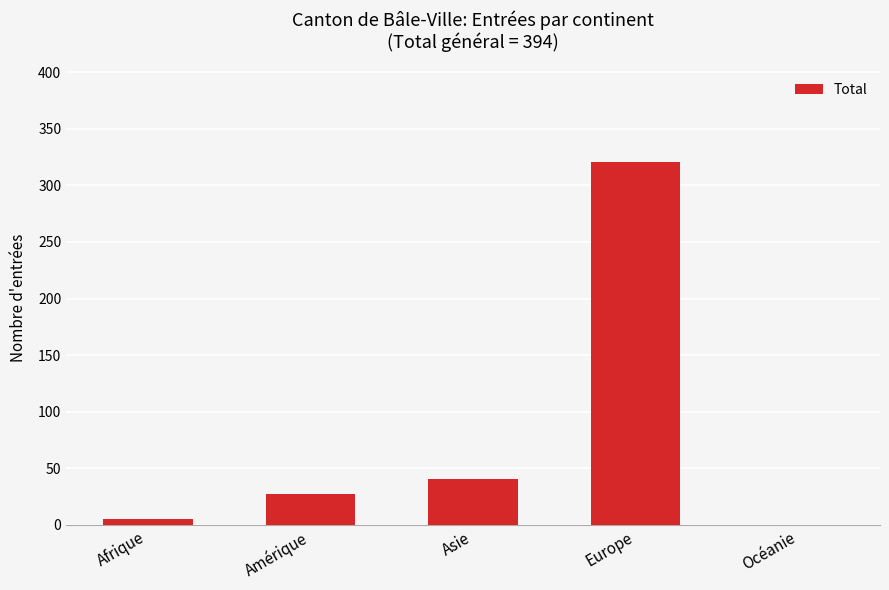

Reading left to right, what are all the values shown in this chart?

Afrique=5	Amérique=27	Asie=41	Europe=321	Océanie=0